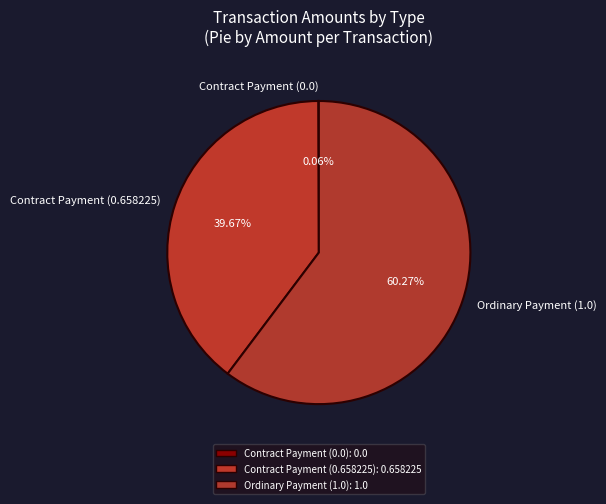

Is there a majority slice in this chart?

Yes